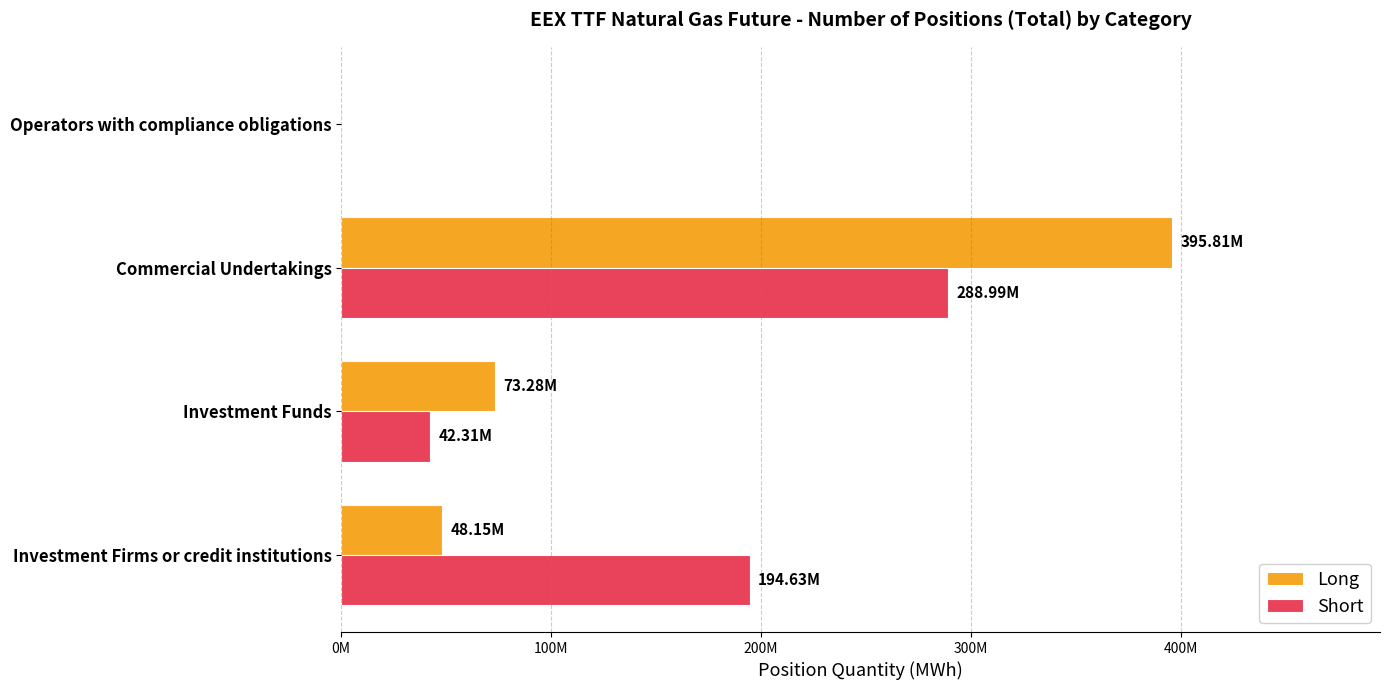

What is the difference between the second highest and minimum values in the Short series?

194632628.0